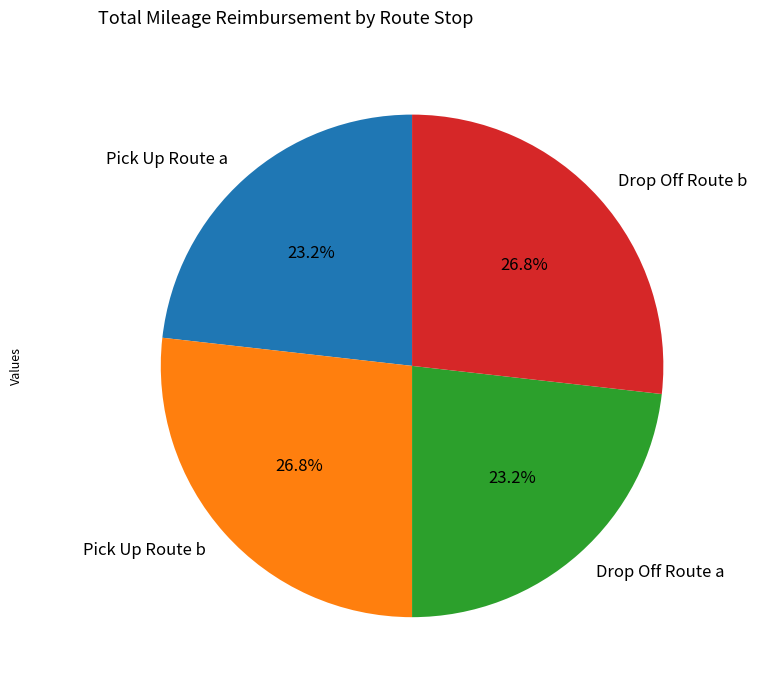

Is Drop Off Route a the majority of the pie?

No